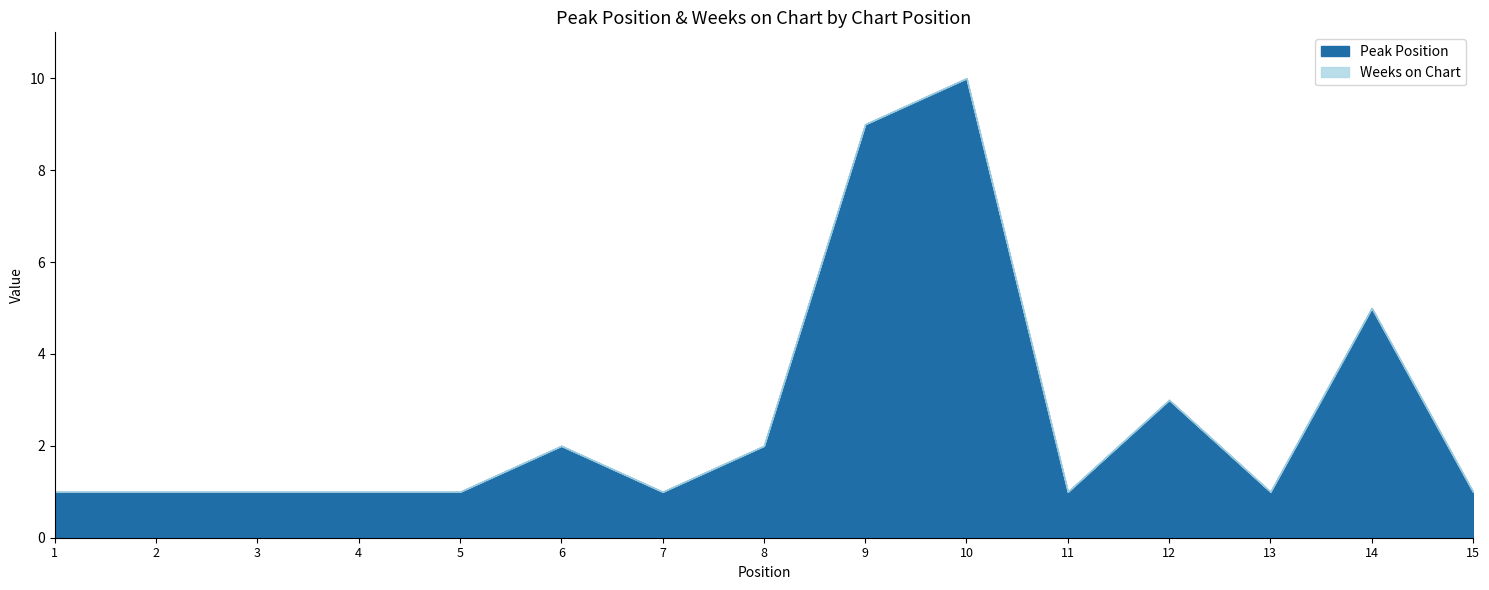

True or false: the data shows 1 at 5.

True